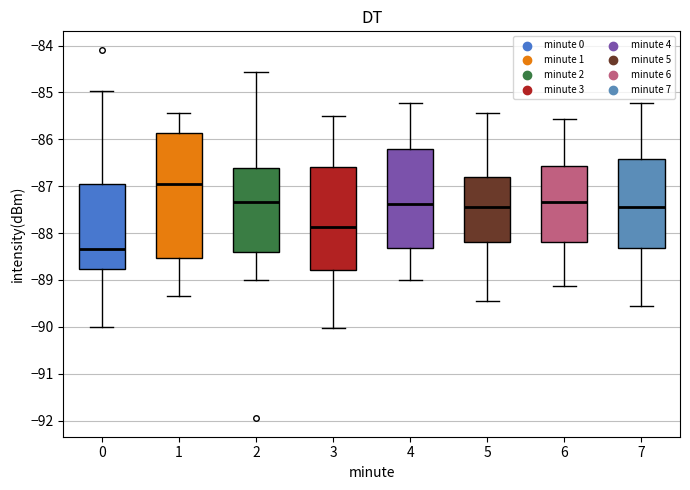

Comparing the boxes themselves (not the whiskers), which one is the tallest?

1